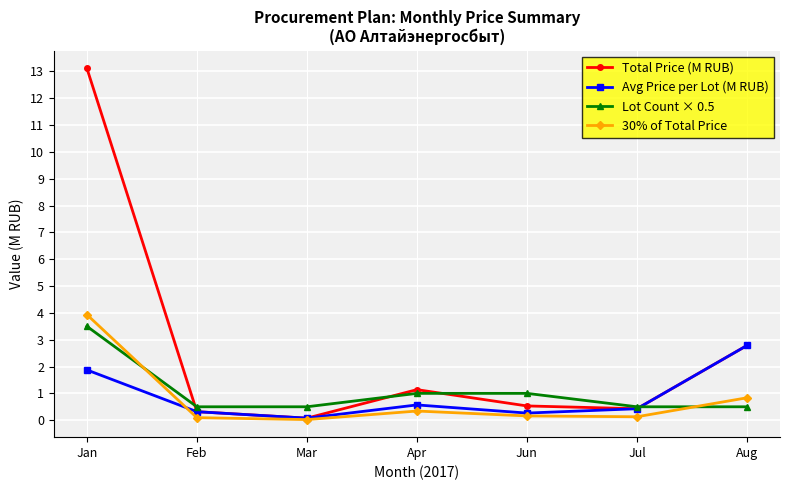

Which series has the largest total across all categories?

Total Price (M RUB)